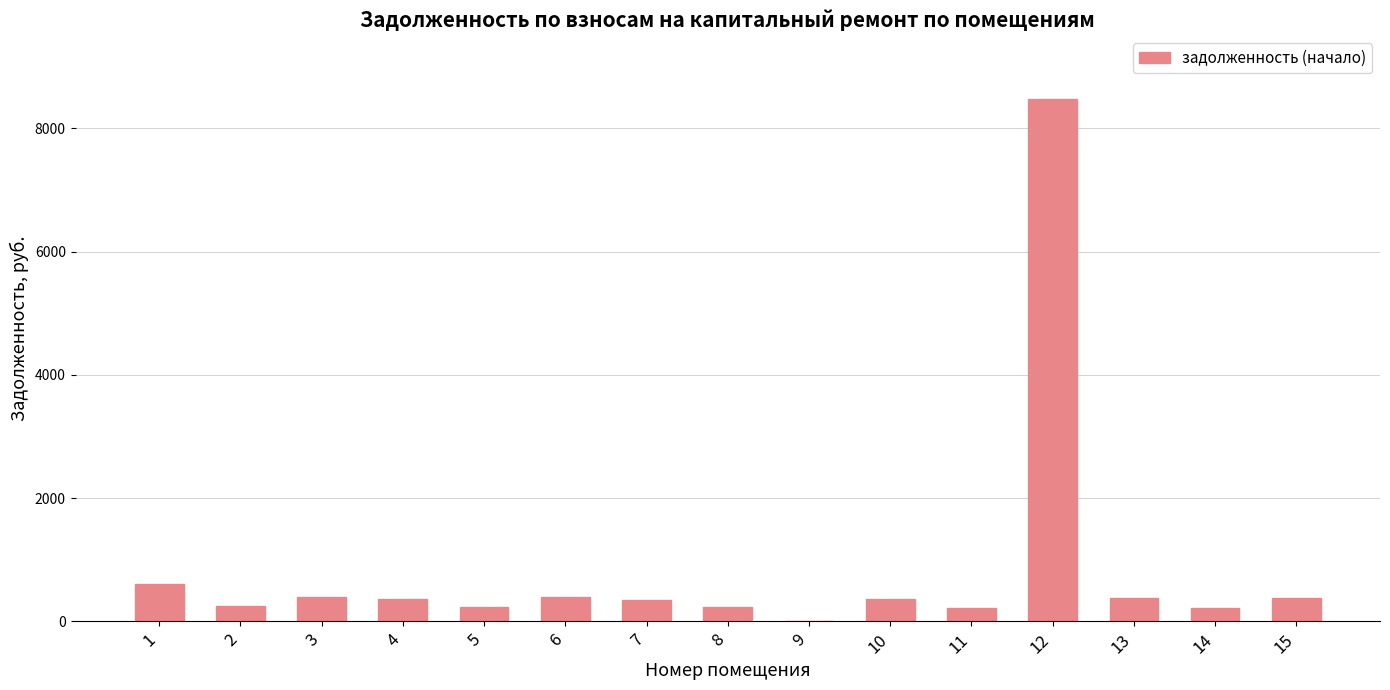

Are the bars horizontal?

No